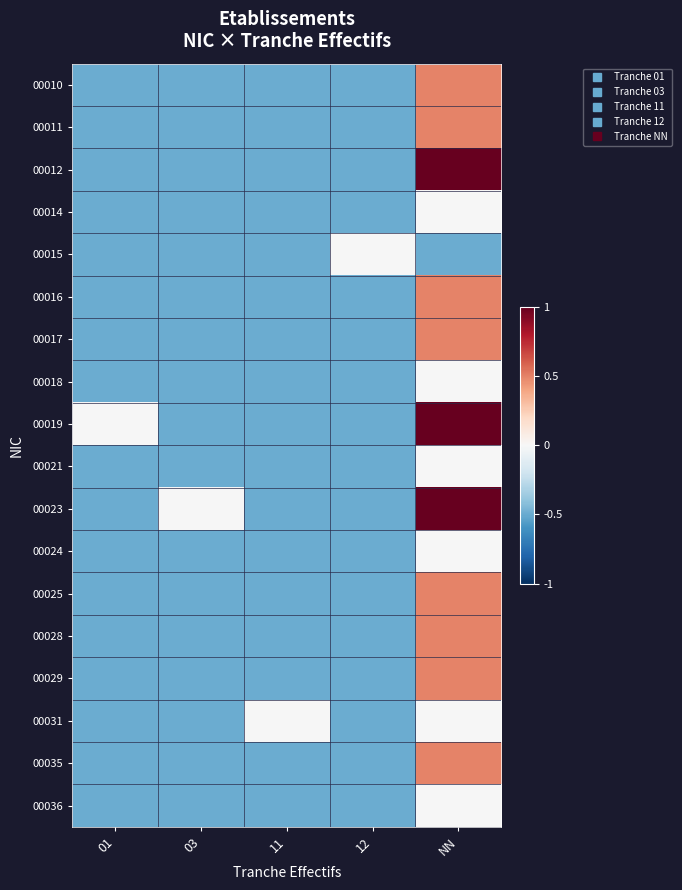

What is the maximum value shown in the chart?

1.5